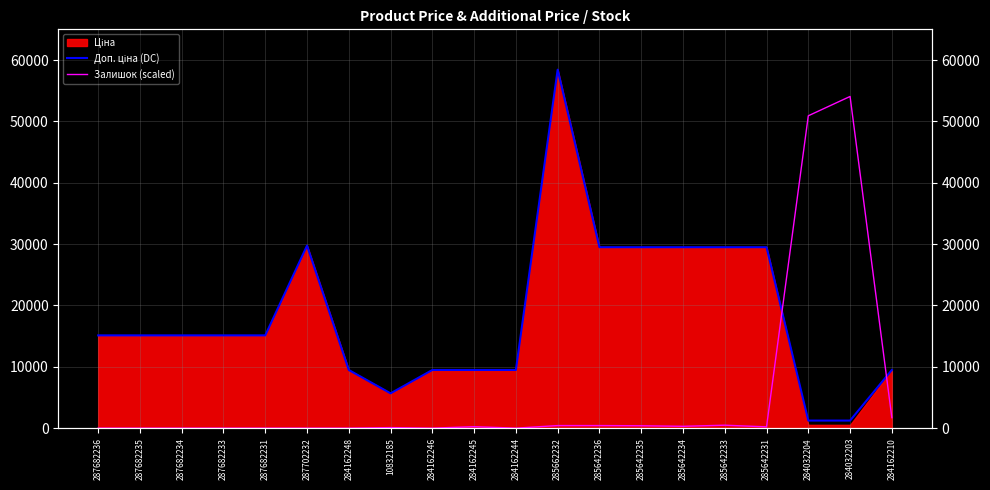

Reading left to right, list all the values displayed in this chart.

Доп. ціна (DC): 287682236=15120.0	287682235=15120.0	287682234=15120.0	287682233=15120.0	287682231=15120.0	287702232=29747.2	284162248=9480.1	10832185=5673.8	284162246=9480.1	284162245=9480.1	284162244=9480.1	285662232=58426.5	285642236=29491.5	285642235=29491.5	285642234=29491.5	285642233=29491.5	285642231=29491.5	284032204=1235.4	284032203=1235.4	284162210=9480.1
Залишок (scaled): 287682236=0.0	287682235=0.0	287682234=0.0	287682233=0.0	287682231=0.0	287702232=0.0	284162248=0.0	10832185=90.0	284162246=0.0	284162245=240.0	284162244=0.0	285662232=420.0	285642236=420.0	285642235=390.0	285642234=300.0	285642233=480.0	285642231=210.0	284032204=50910.0	284032203=54060.0	284162210=1710.0